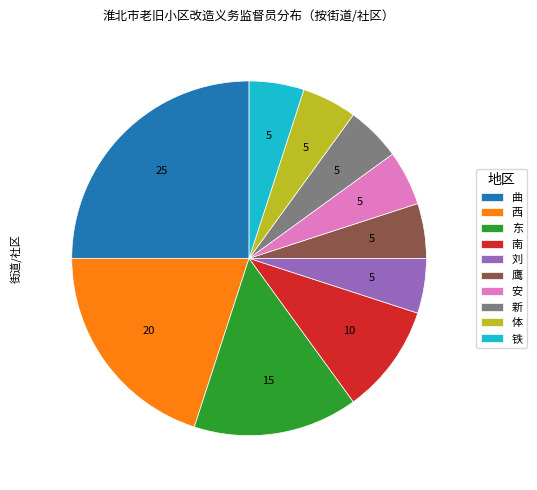

Does any single category account for the majority?

No